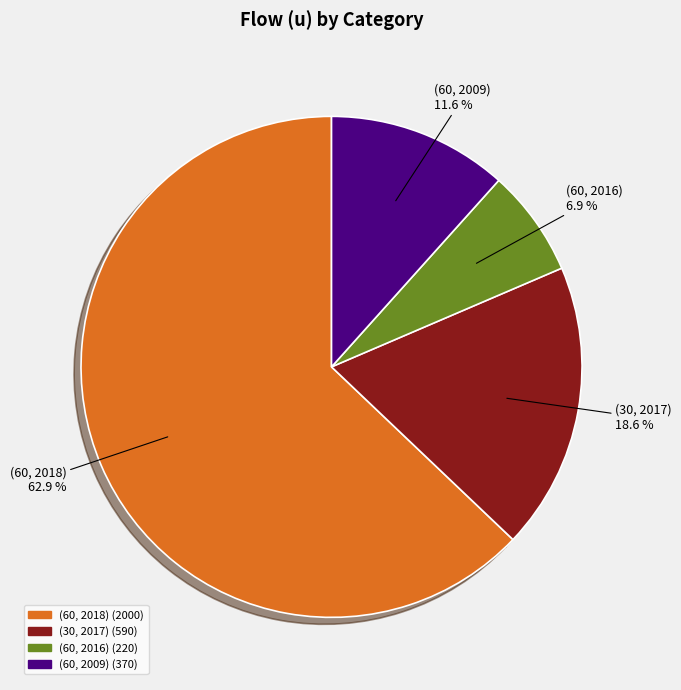

Count the number of slices in the pie.

4